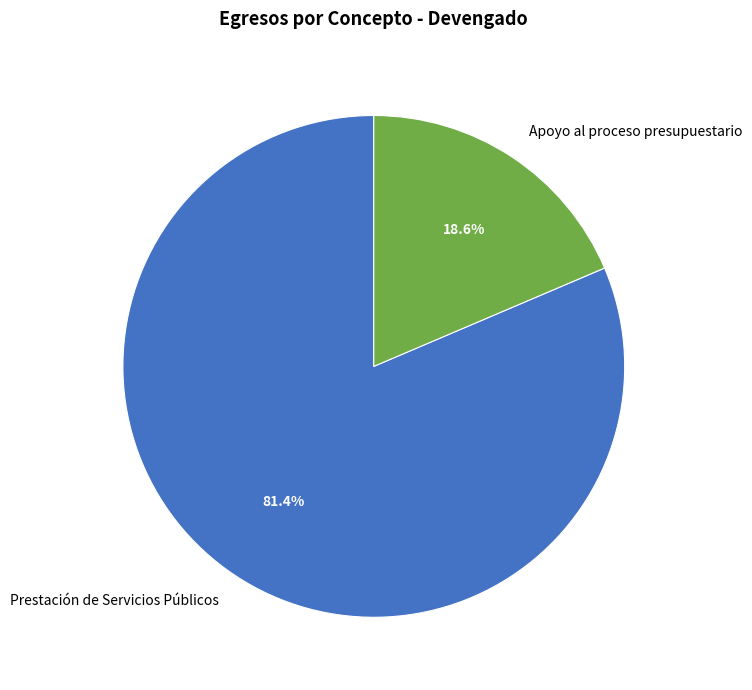

Is it true that Prestación de Servicios Públicos is 76% of the pie?

False